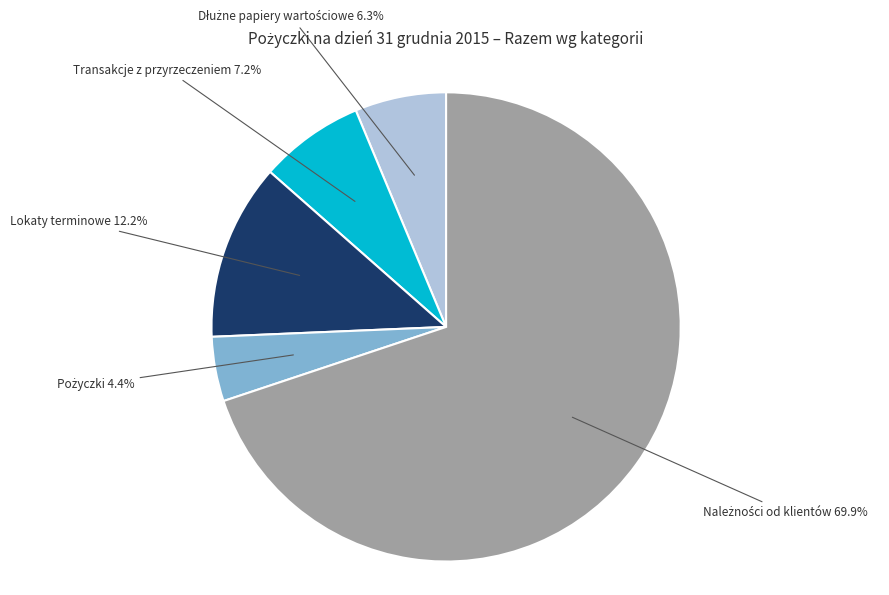

Approximately how many times larger is the value at Transakcje z przyrzeczeniem compared to Lokaty terminowe?

0.6